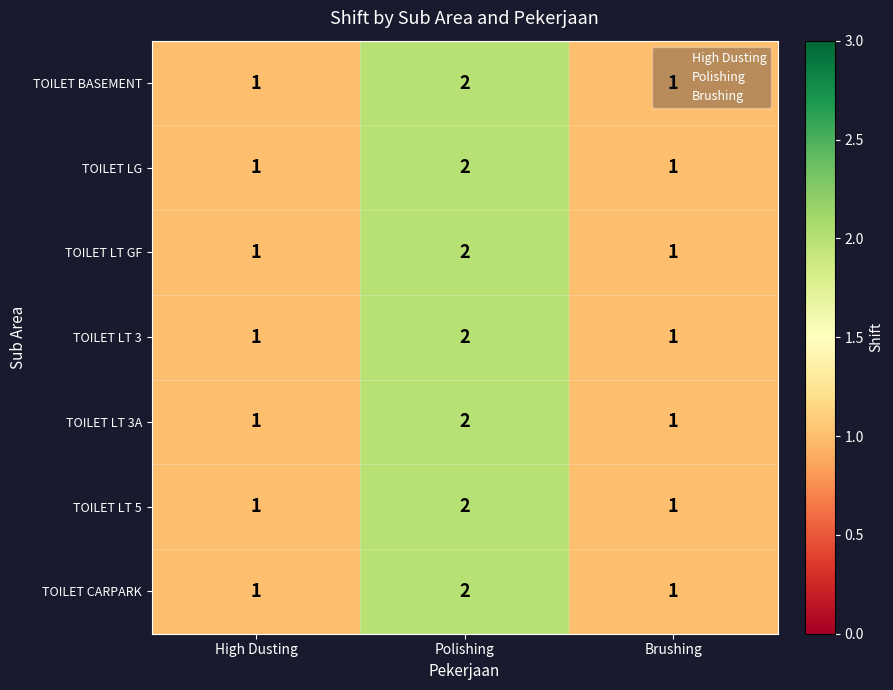

What is the approximate value of TOILET LT GF at Polishing?

2